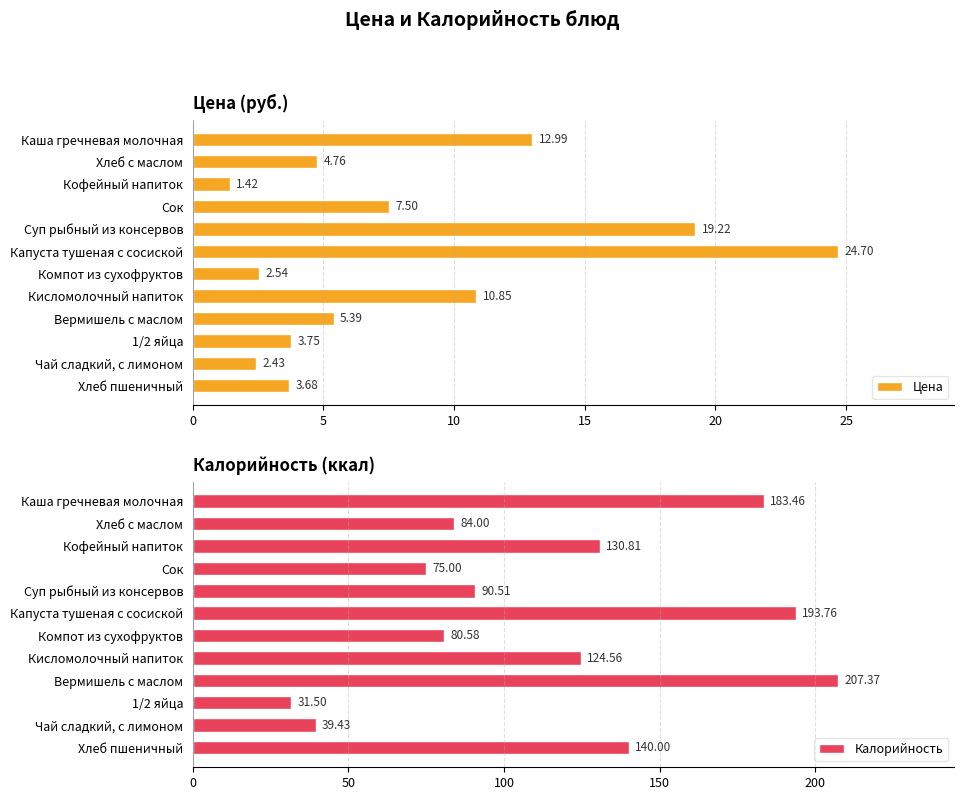

How many data points does each series have?

12